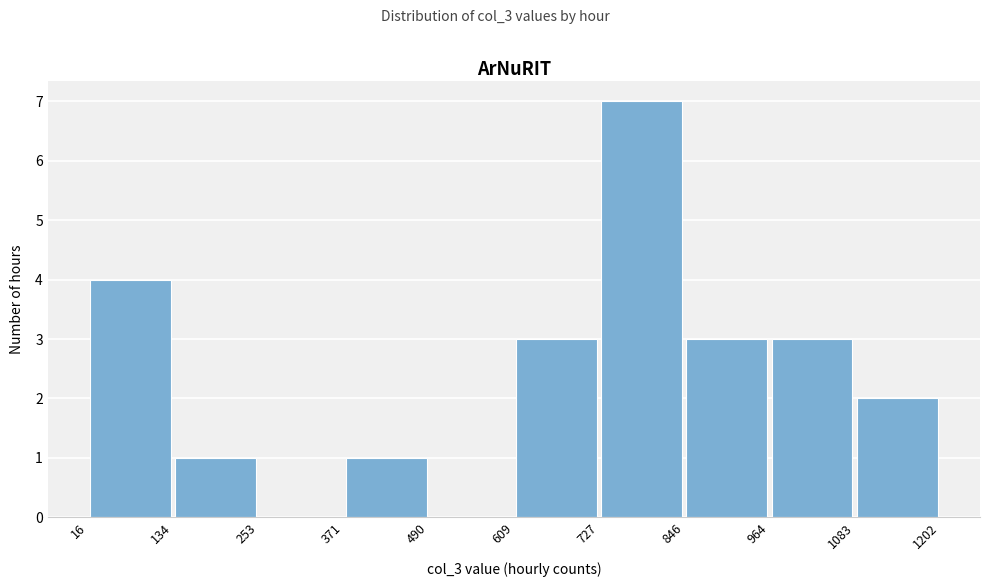

Reading left to right, list every bar in this chart as the range it spans on the x-axis followed by its height. The values are not printed on the chart, so give them approximately, as read against the axis.

16 to 134: 4
134 to 253: 1
253 to 371: 0
371 to 490: 1
490 to 609: 0
609 to 727: 3
727 to 846: 7
846 to 964: 3
964 to 1083: 3
1083 to 1202: 2